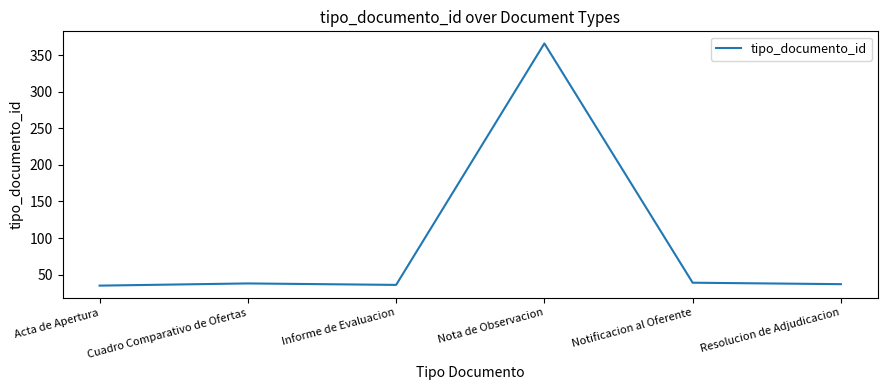

What is the smallest value displayed?

35